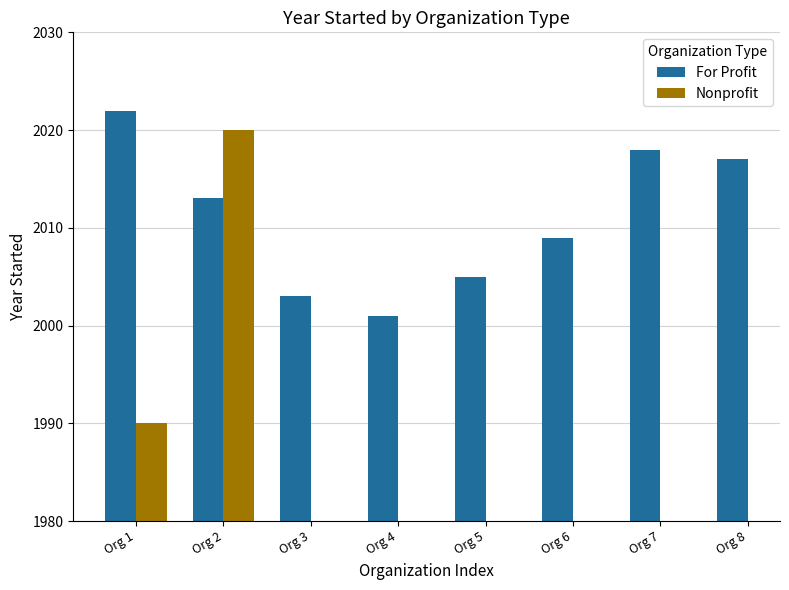

Which category has the lowest value in the For Profit series?

Org 4